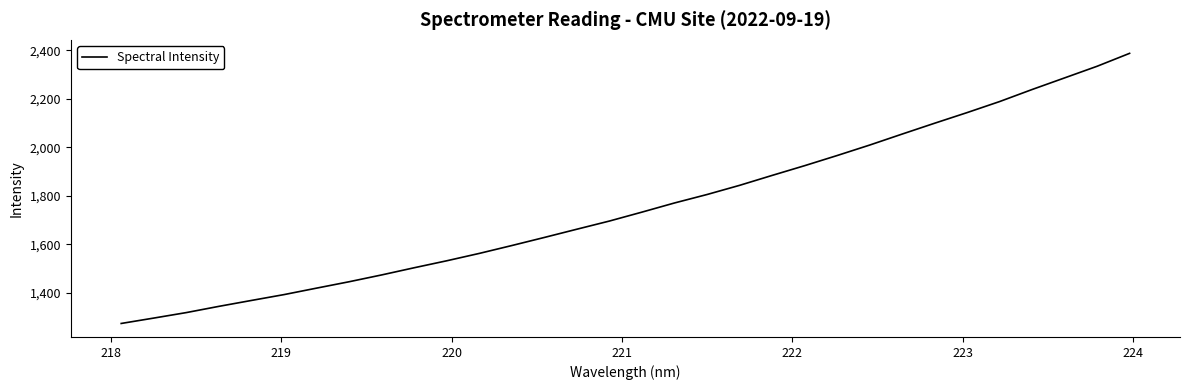

What is the difference between the maximum and minimum values?

1114.0